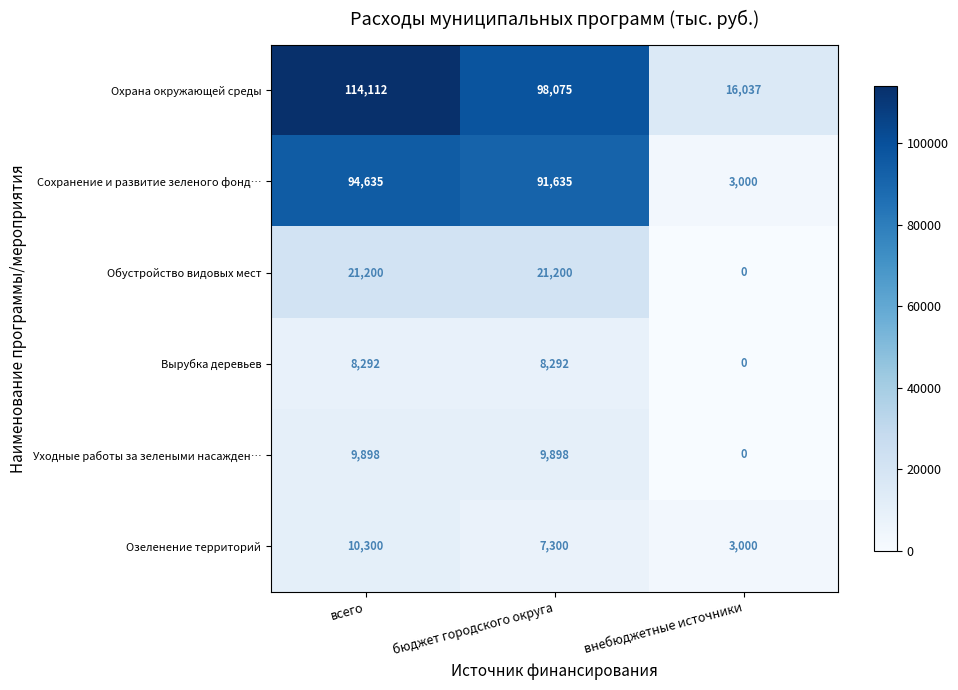

Rank the series by their maximum value, from highest to lowest.

Охрана окружающей среды, Сохранение и развитие зеленого фонд…, Обустройство видовых мест, Озеленение территорий, Уходные работы за зелеными насажден…, Вырубка деревьев